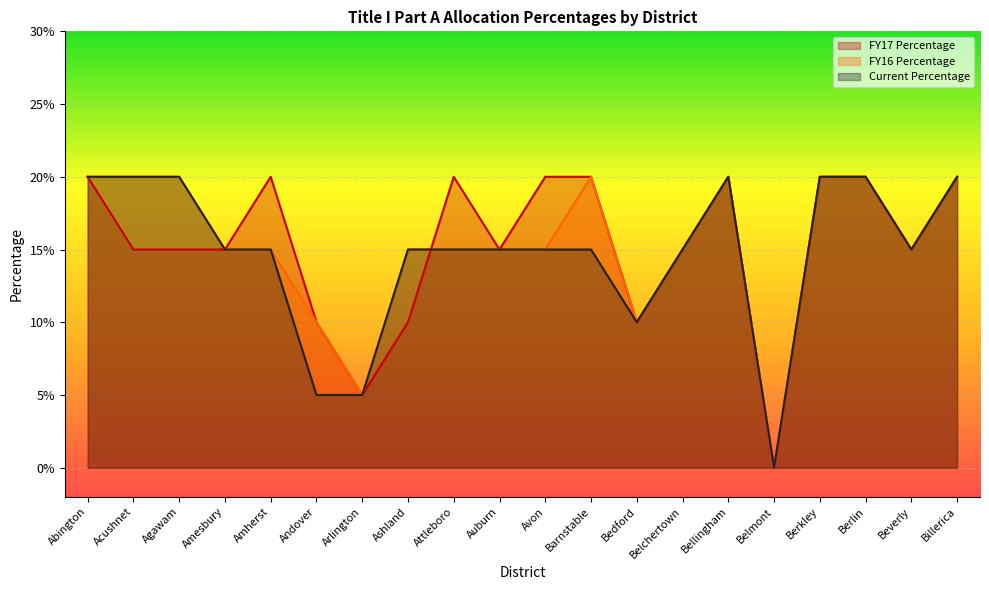

In FY17 Percentage, how many points are higher than both neighbors (excluding endpoints)?

3